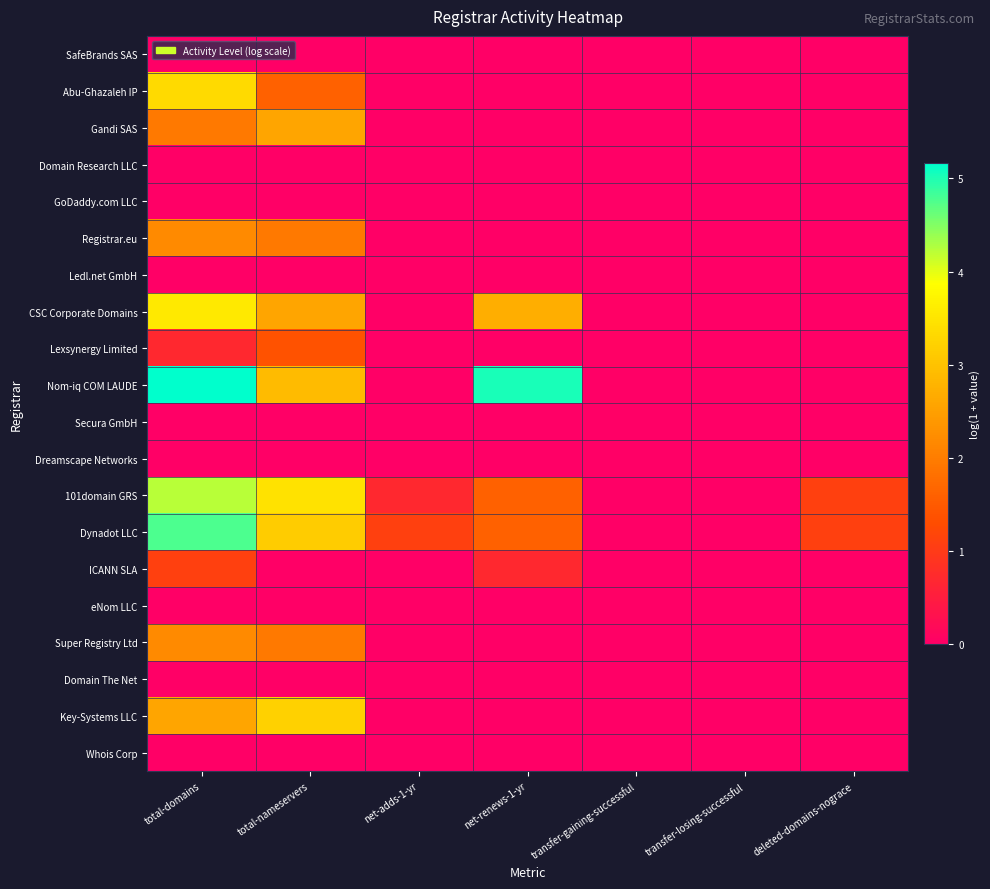

Which series has the largest total across all categories?

Nom-iq COM LAUDE